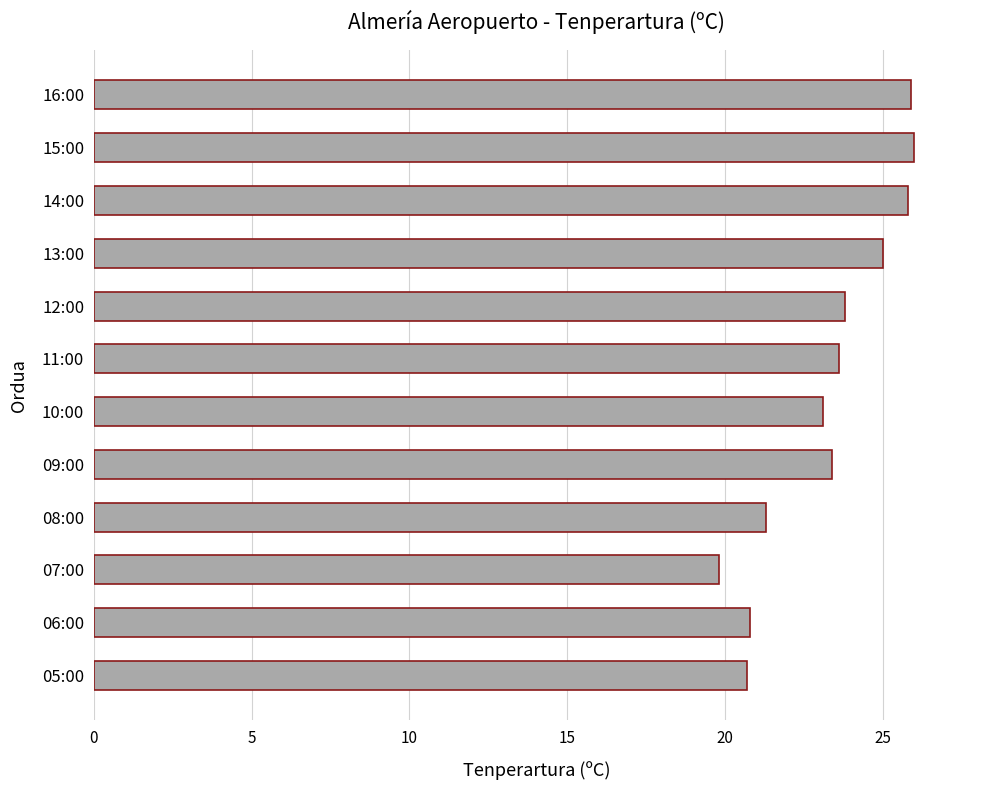

The chart shows a value of 7.6 at 11:00. True or false?

False